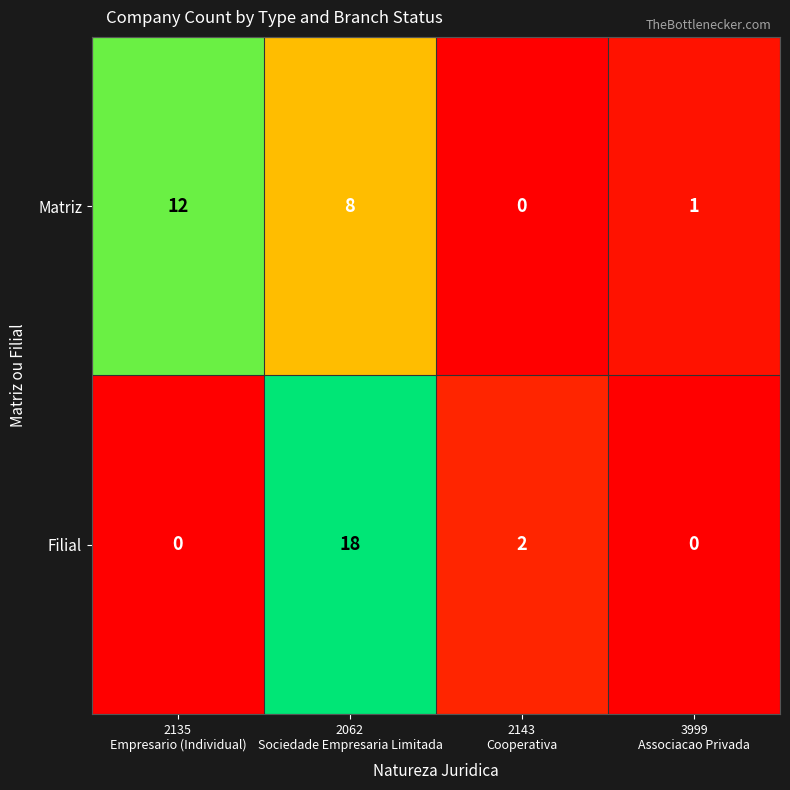

Which series has the largest total across all categories?

Matriz